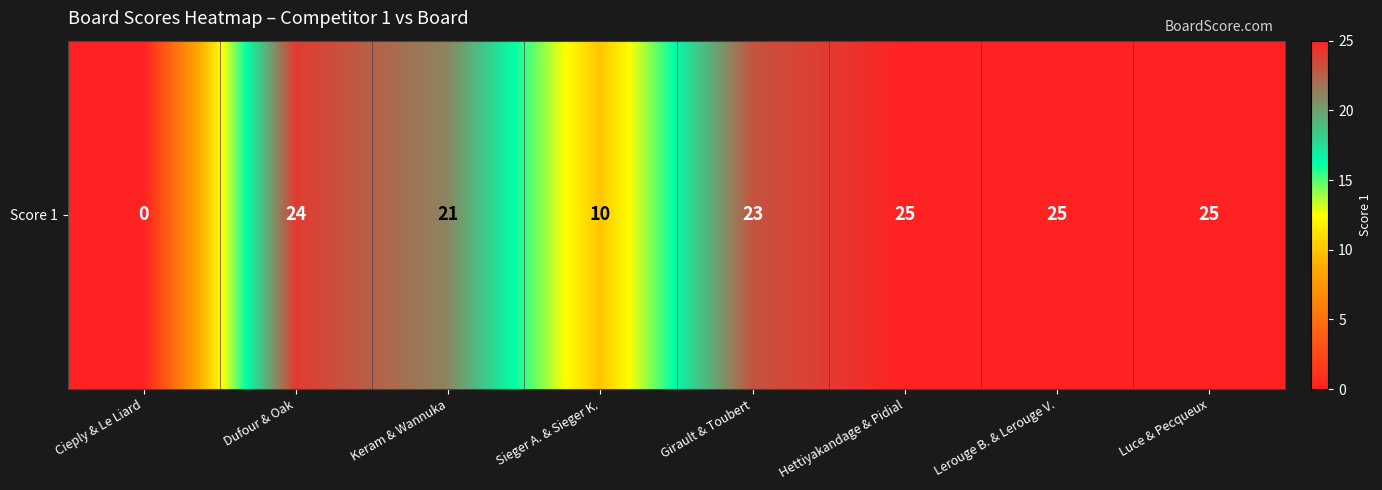

How many values are above zero?

7